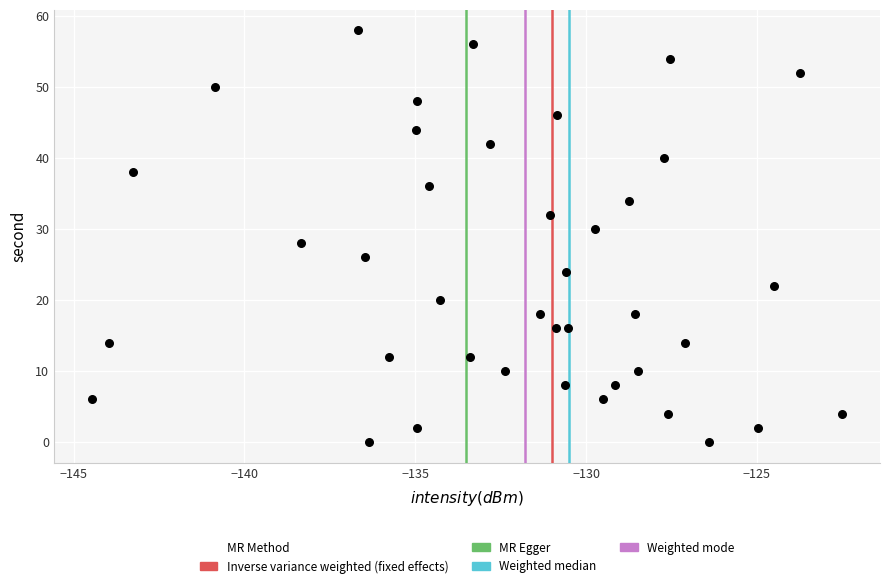

What is the range of Y values (max minus min)?

58